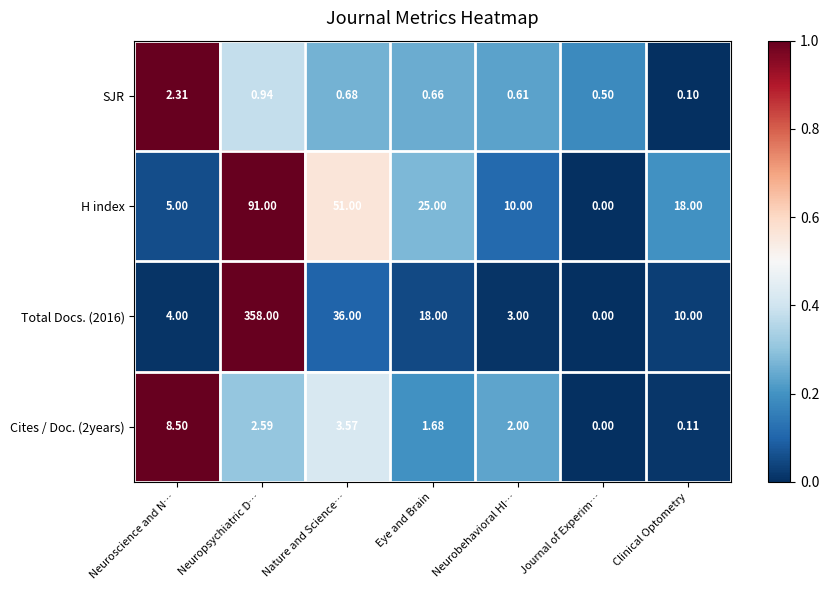

Rank the categories by Cites / Doc. (2years) value from lowest to highest.

Journal of Experim…, Clinical Optometry, Eye and Brain, Neurobehavioral HI…, Neuropsychiatric D…, Nature and Science…, Neuroscience and N…